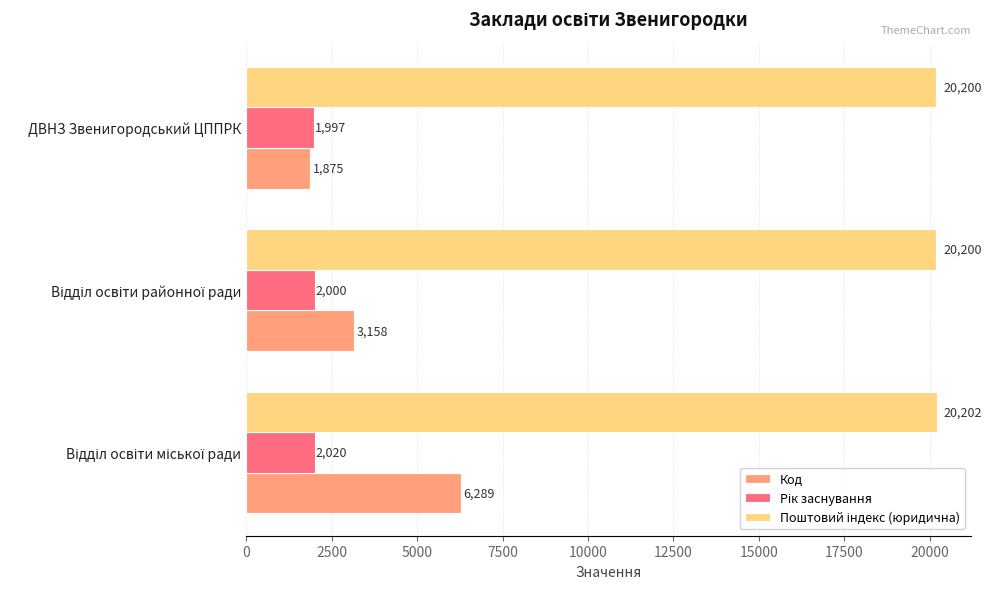

What is the smallest value displayed?

1875